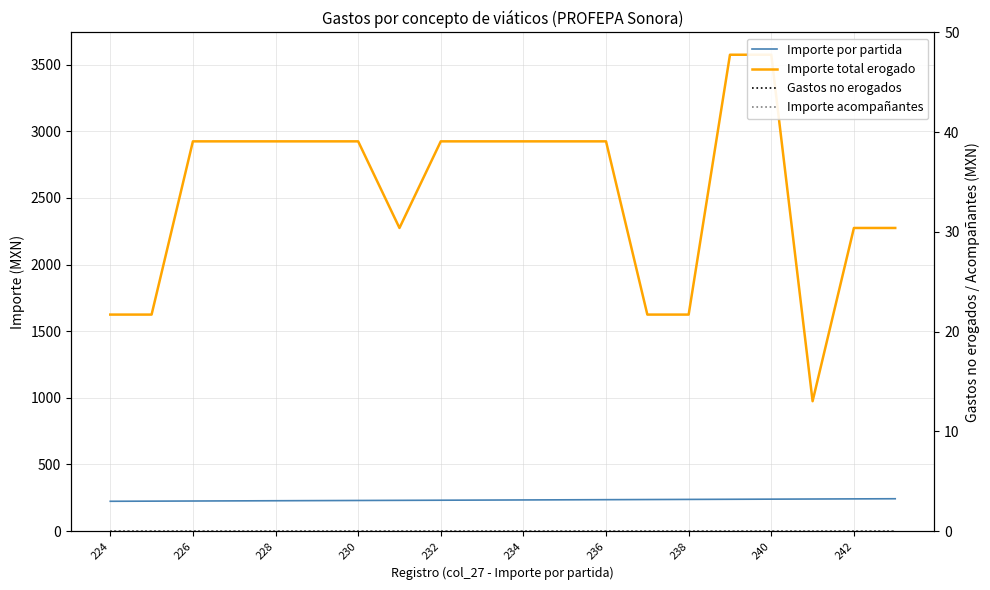

Which series has the largest total across all categories?

Importe total erogado